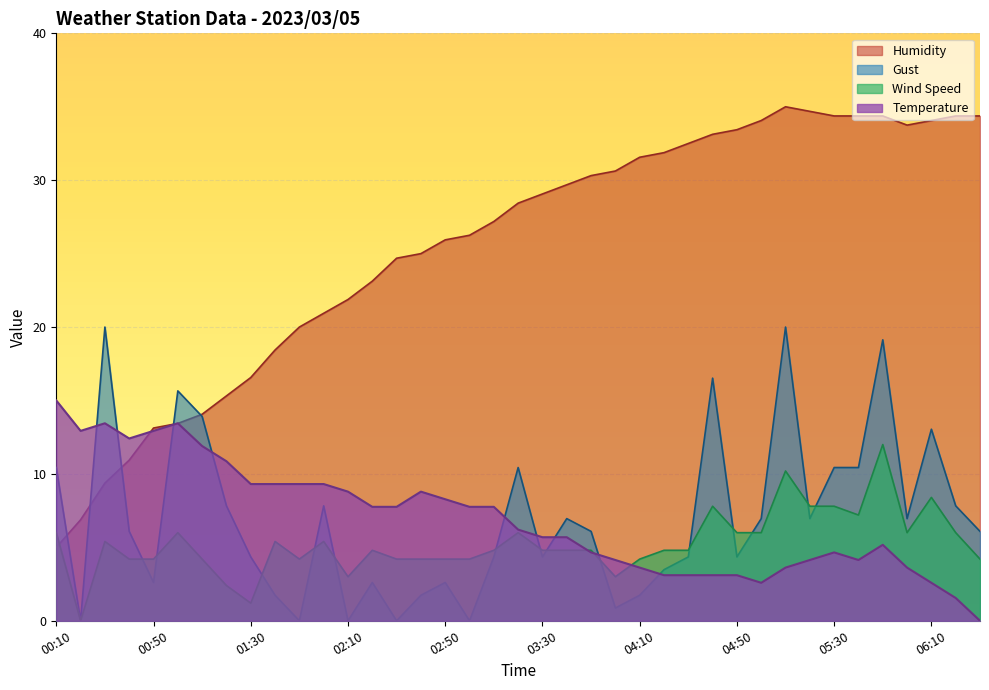

Which series has the widest spread of values?

Humidity